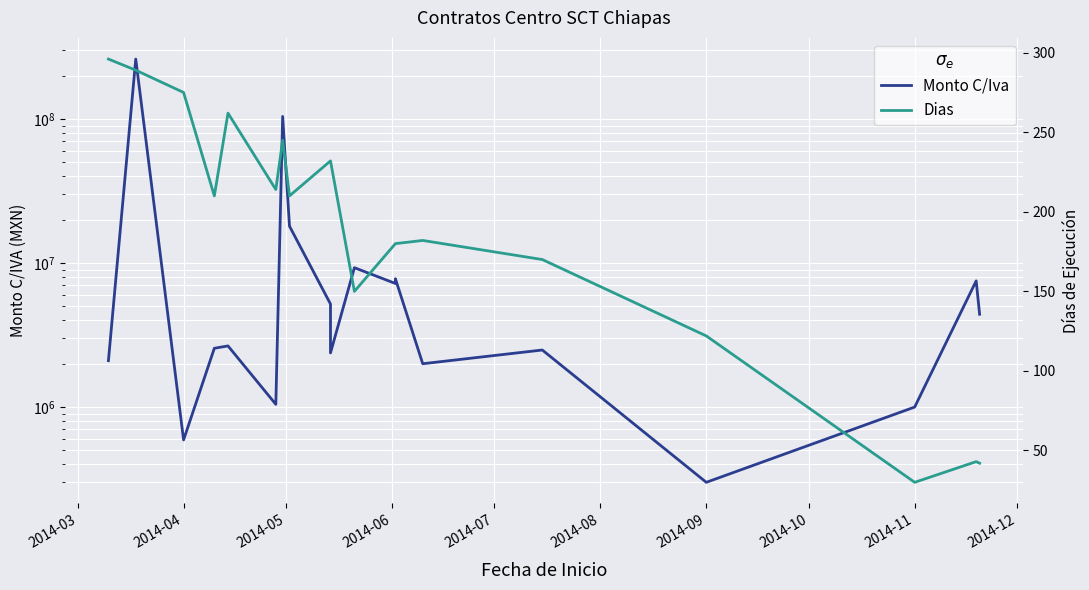

Does the chart display data point markers on the line(s)?

No